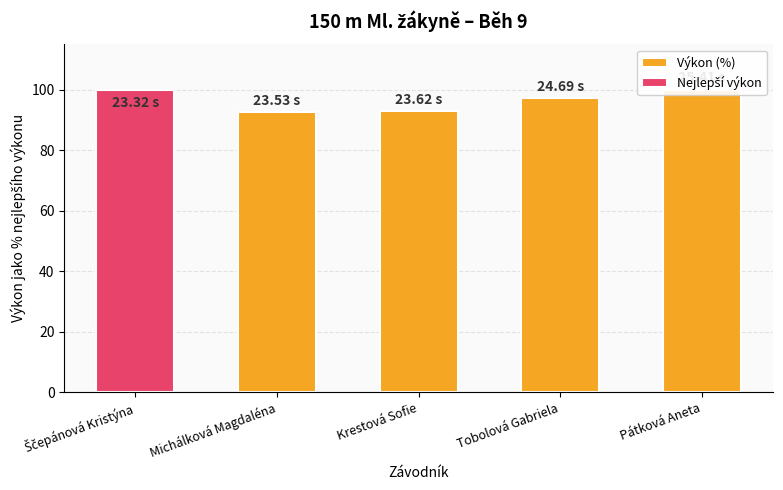

What is the change in value from Michálková Magdaléna to Tobolová Gabriela?

+4.6